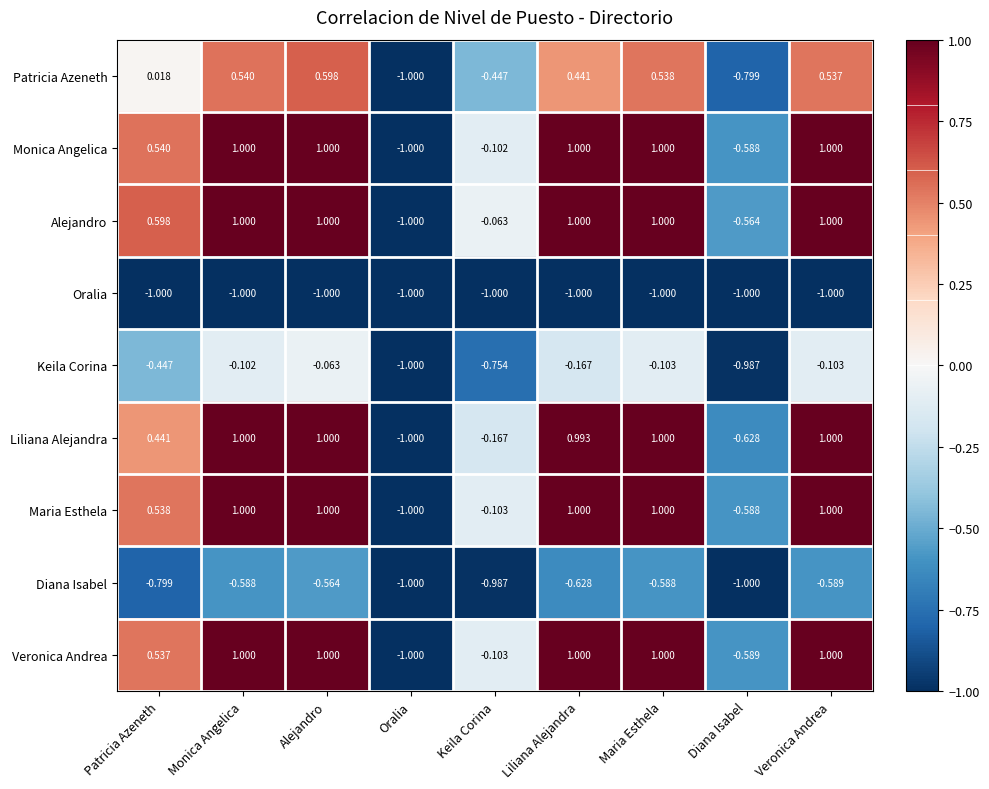

Rank the categories by Patricia Azeneth value from highest to lowest.

Alejandro, Monica Angelica, Maria Esthela, Veronica Andrea, Liliana Alejandra, Patricia Azeneth, Keila Corina, Diana Isabel, Oralia